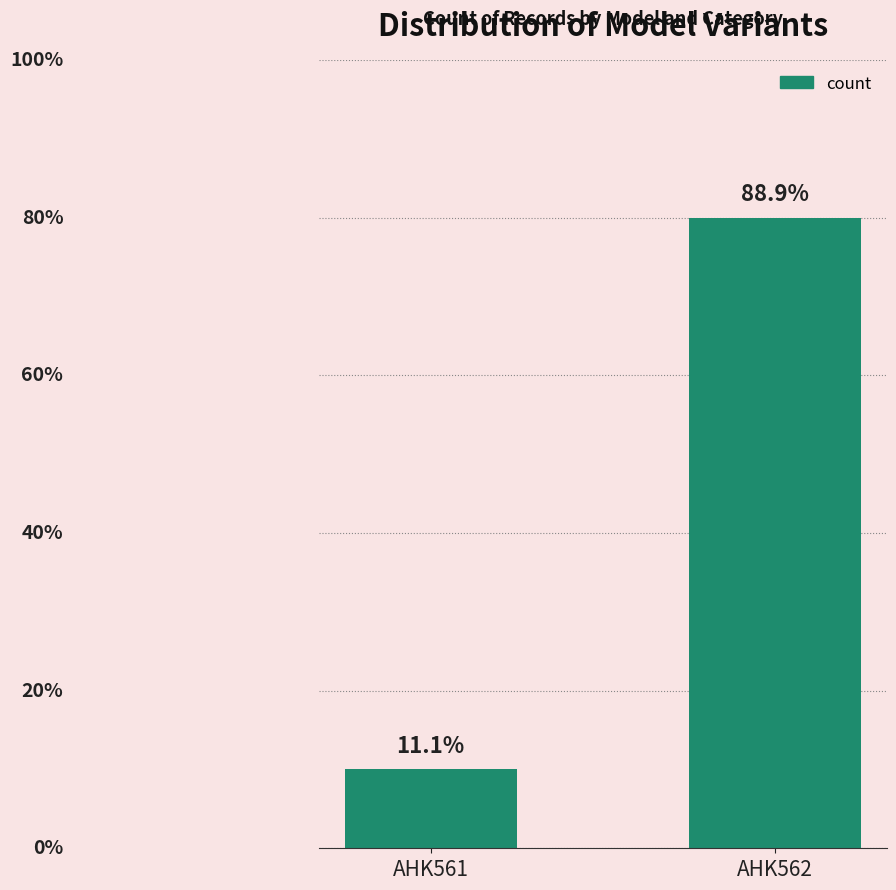

Reading right to left, what are all the values shown in this chart?

8	1